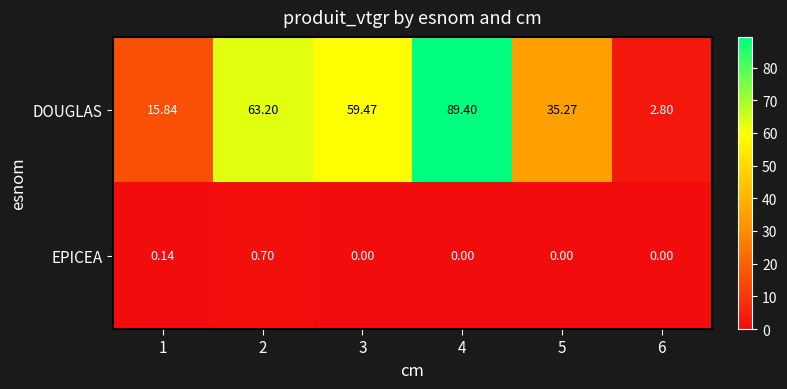

Which series has the largest range (max minus min)?

DOUGLAS